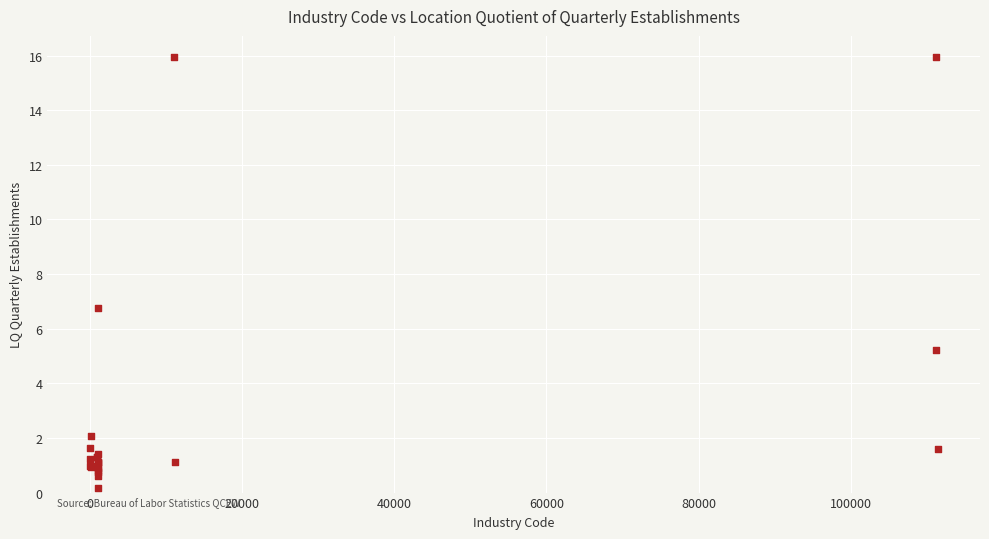

What Y value in the scatter plot is closest to 8?

6.7